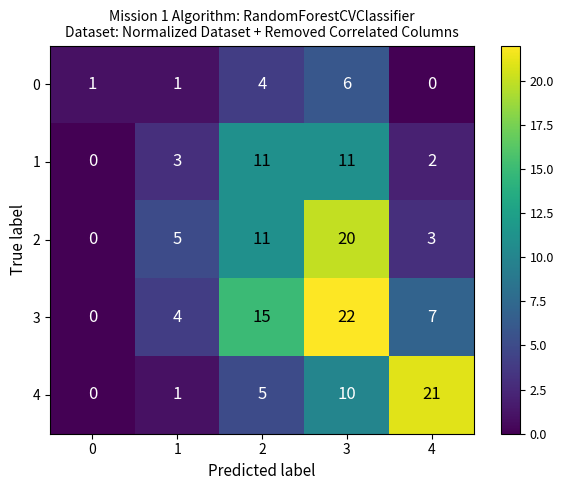

At which category is the sum across all series the highest?

3